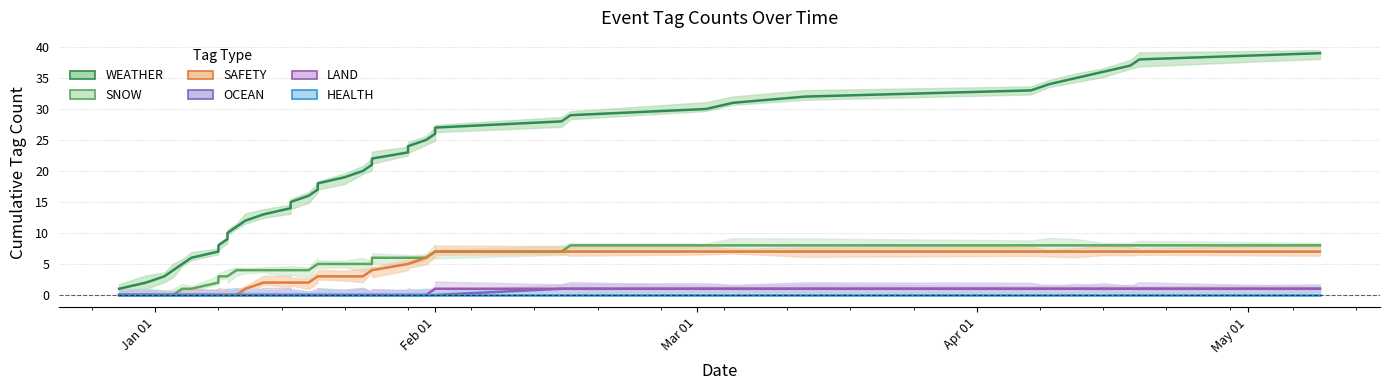

True or false: HEALTH and OCEAN intersect in this chart.

False